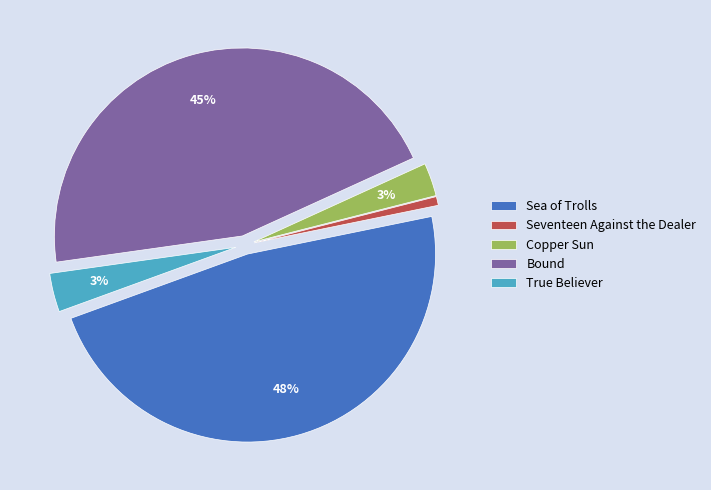

Does any single category account for the majority?

No